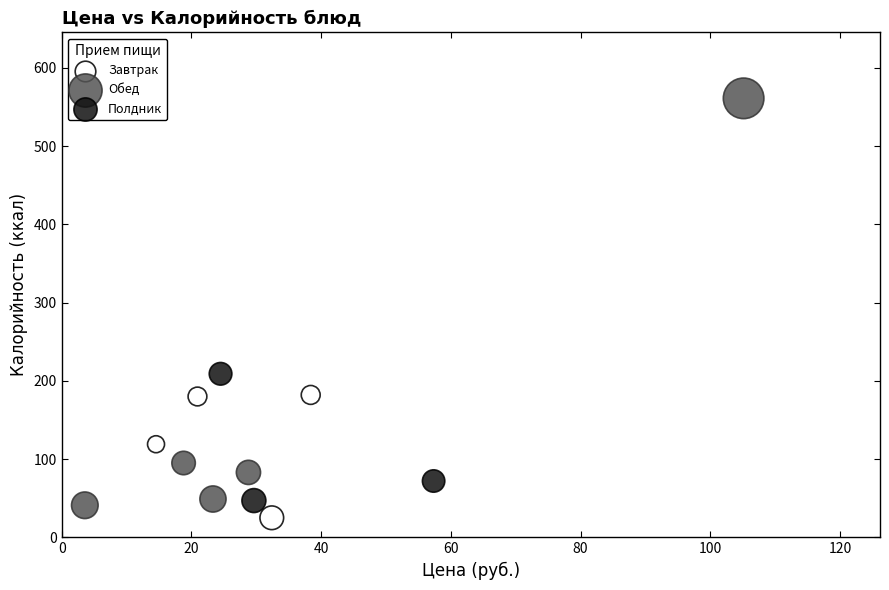

Which series contains the lowest Y value?

Завтрак